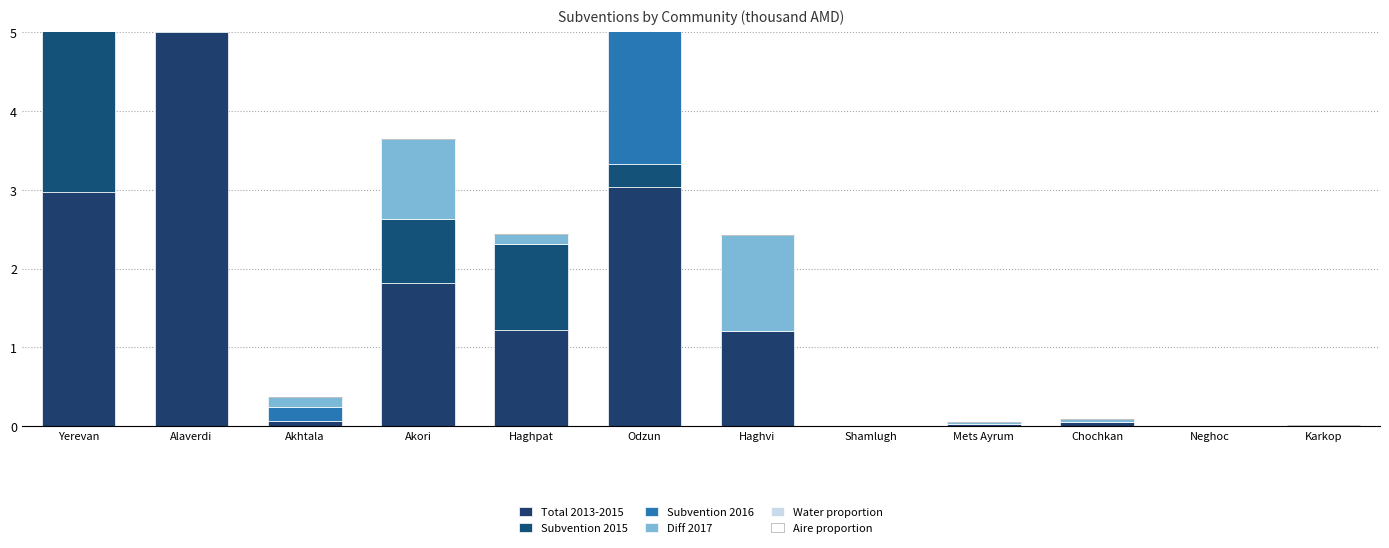

How many values in the Subvention 2015 series exceed 0?

5